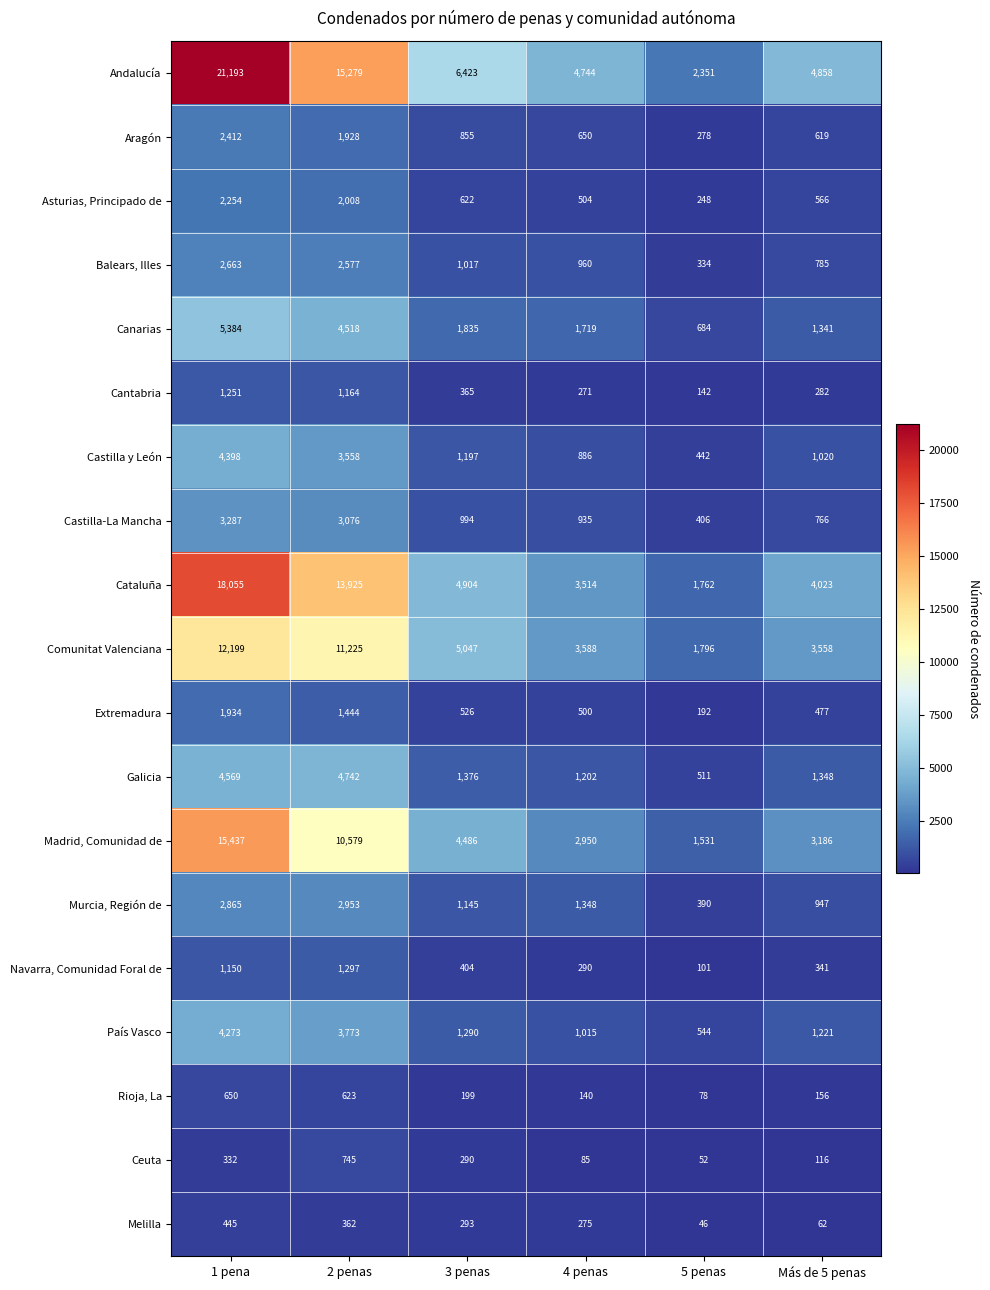

What is the difference between the highest and lowest values at 4 penas?

4659